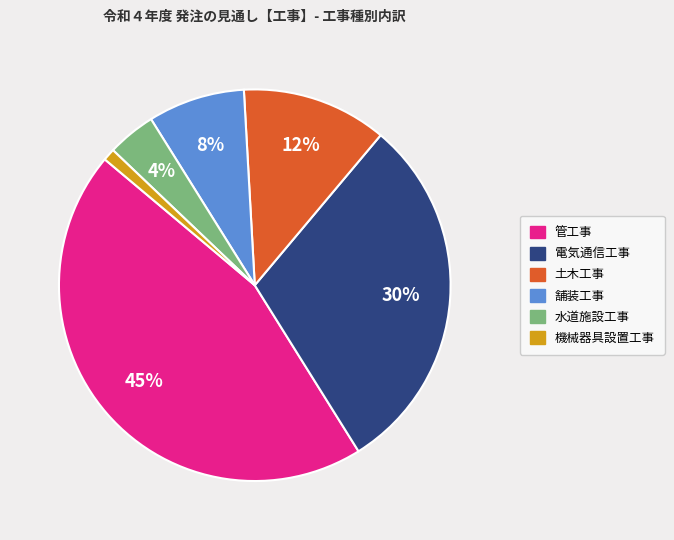

To the nearest percent, what percentage of the pie is 土木工事?

12%